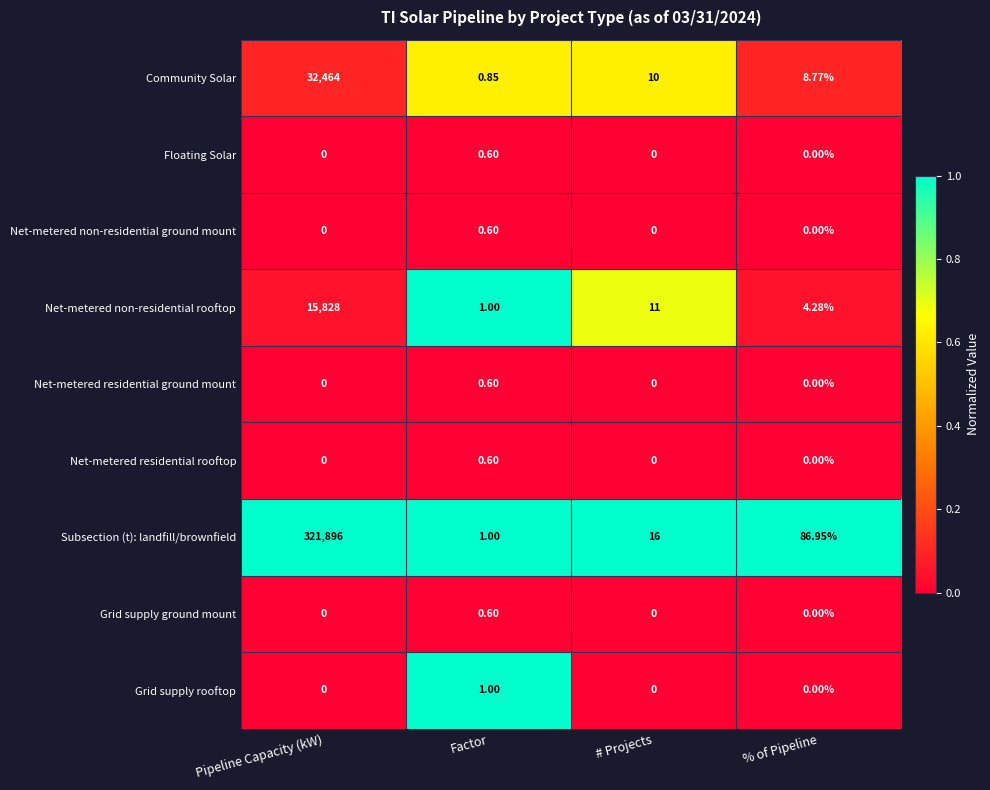

At which label does Community Solar reach its peak?

Pipeline Capacity (kW)